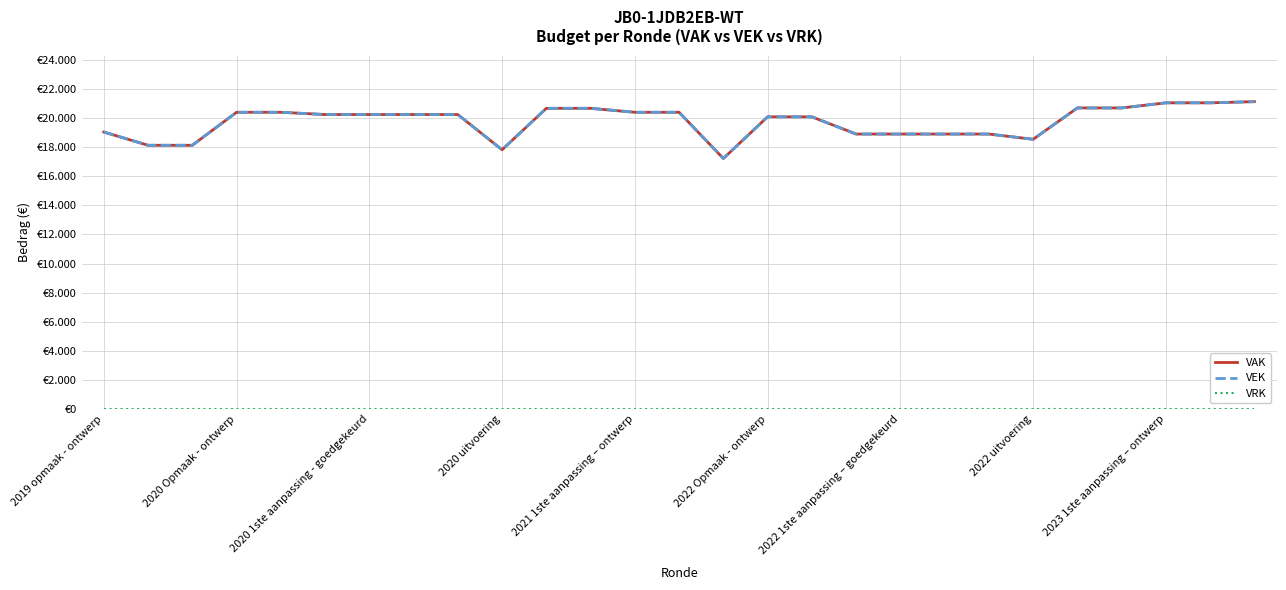

In VEK, how many points are lower than both neighbors (excluding endpoints)?

3